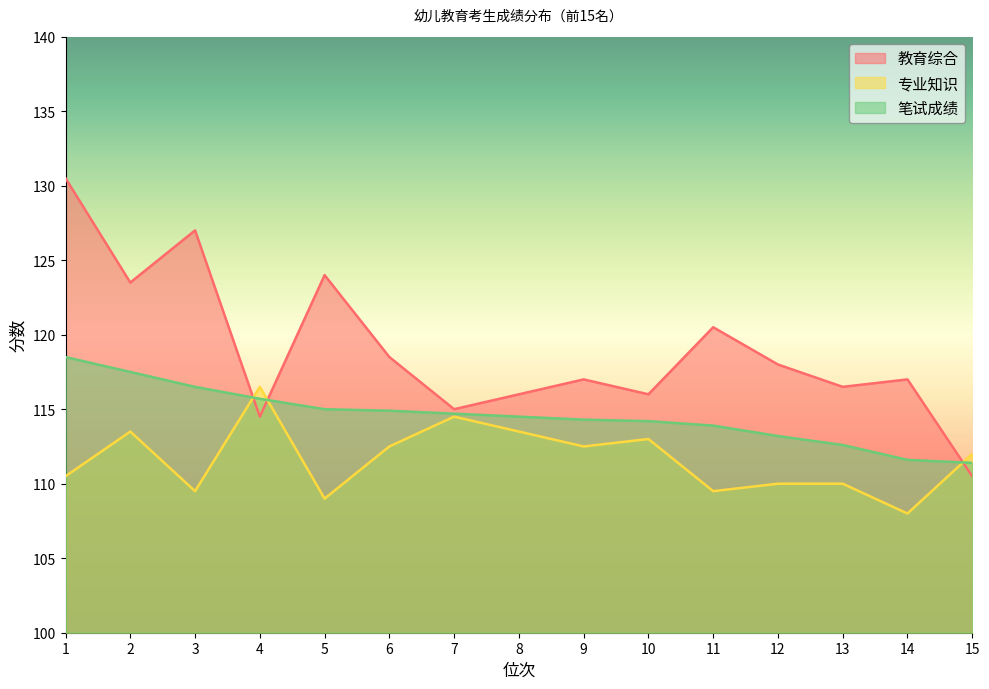

What is the spread (max minus min) of values at 15?

1.5